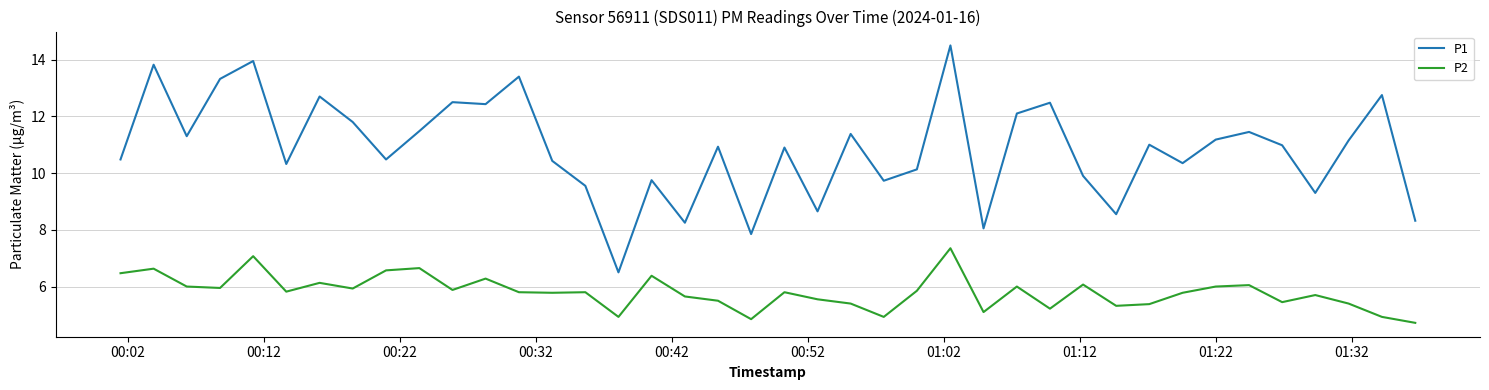

What is the difference between the maximum and minimum values in the P2 series?

2.6